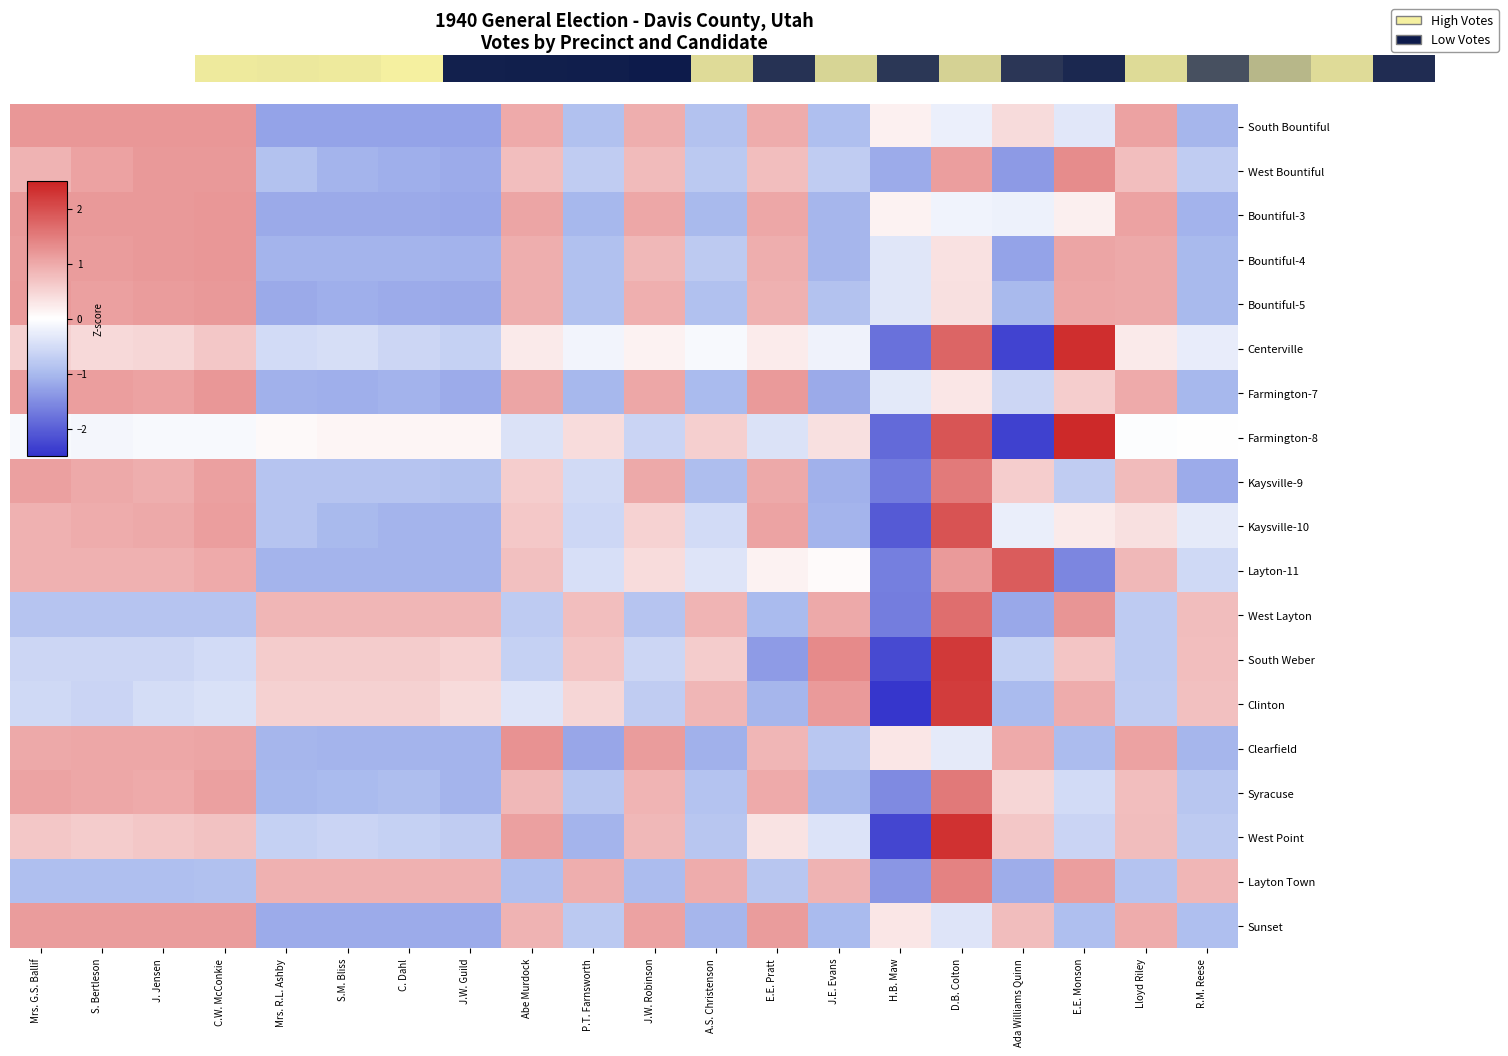

Which series has the largest range (max minus min)?

Farmington-8